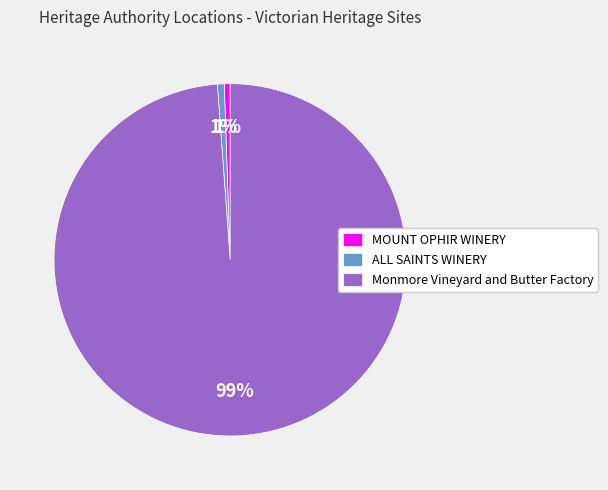

Is it true that Monmore Vineyard and Butter Factory is 88% of the pie?

False